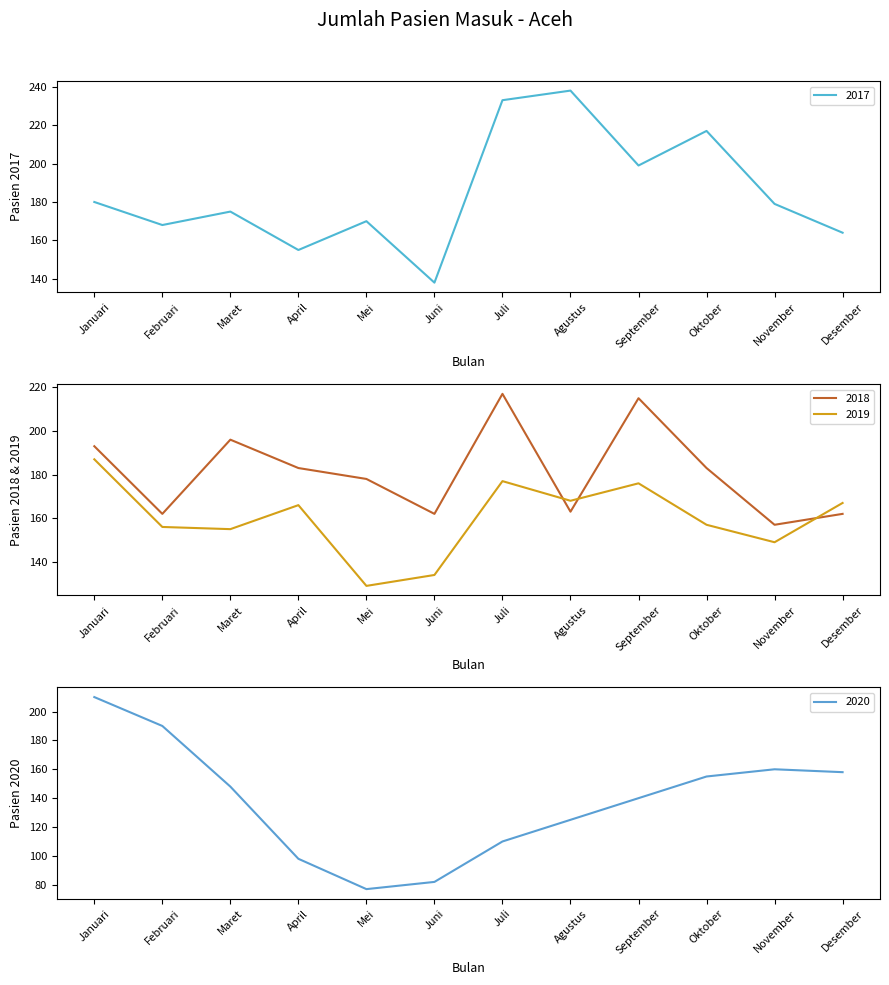

What is the sum of the 2019 values at Februari and September?

332